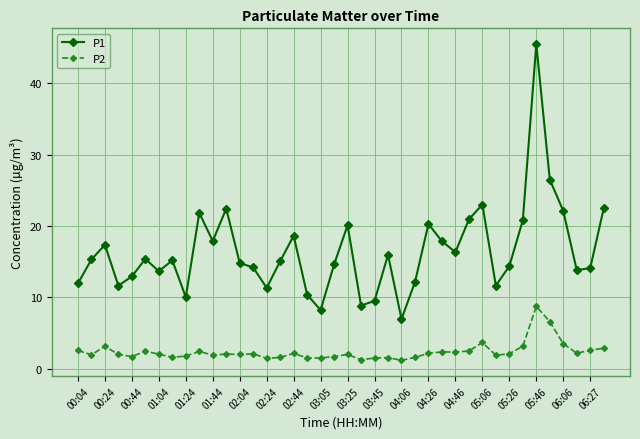

How many lines are shown in the chart?

2